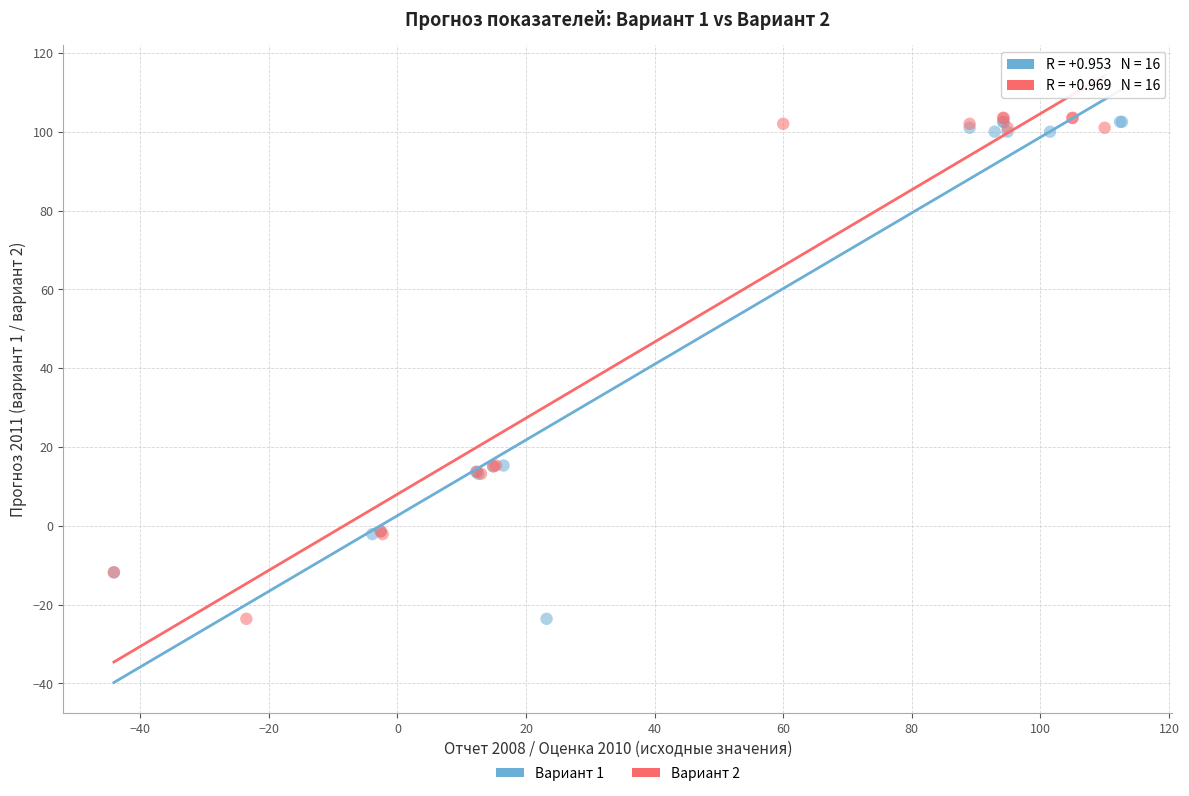

Which series has the widest spread of Y values?

Вариант 2